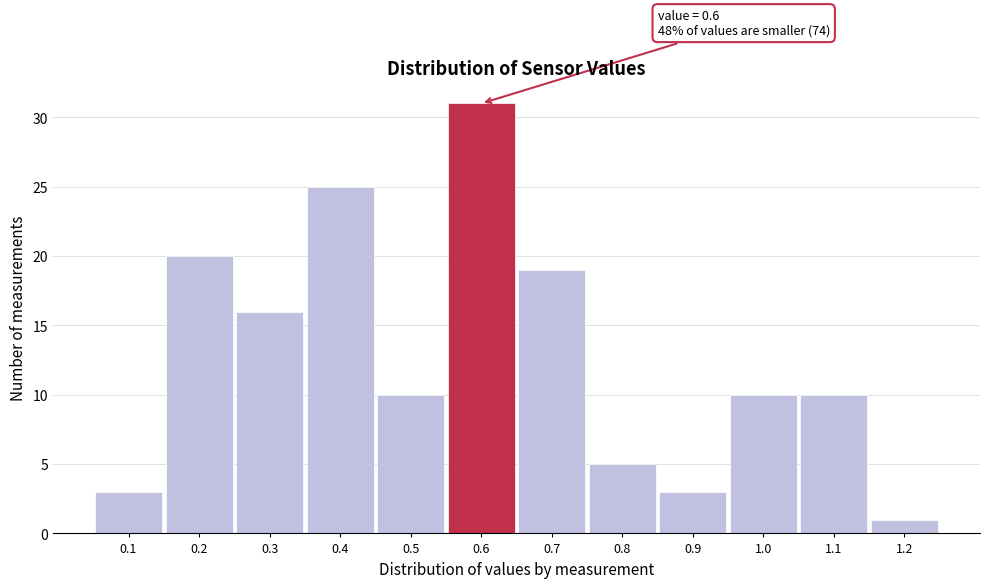

Over which range of the x-axis is the bar tallest?

0.55 to 0.65